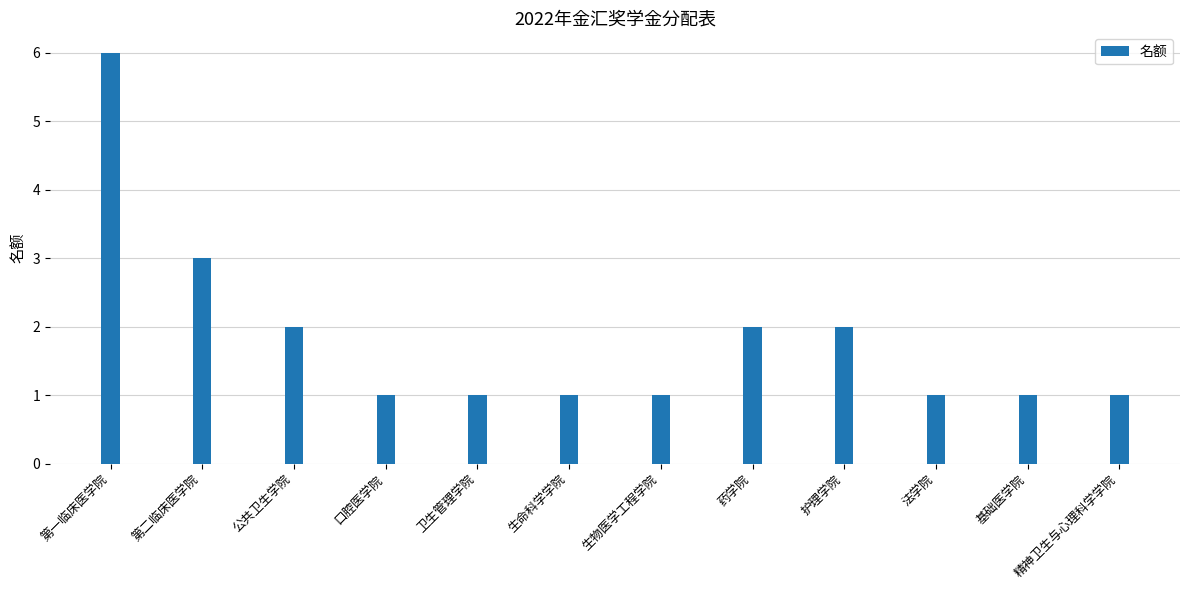

The value at 公共卫生学院 is 3. True or false?

False